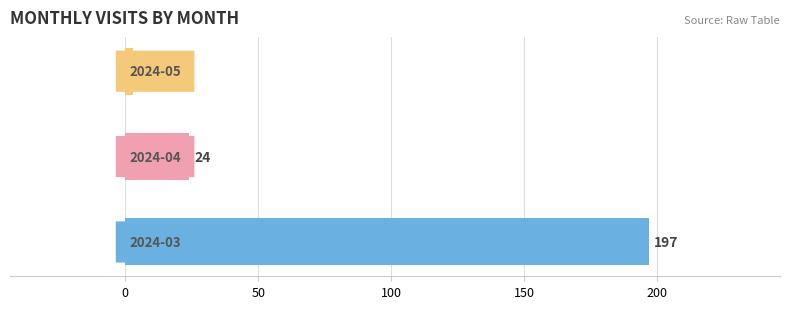

What is the smallest value displayed?

3